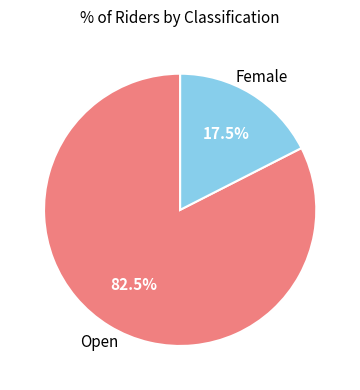

Is there a majority slice in this chart?

Yes